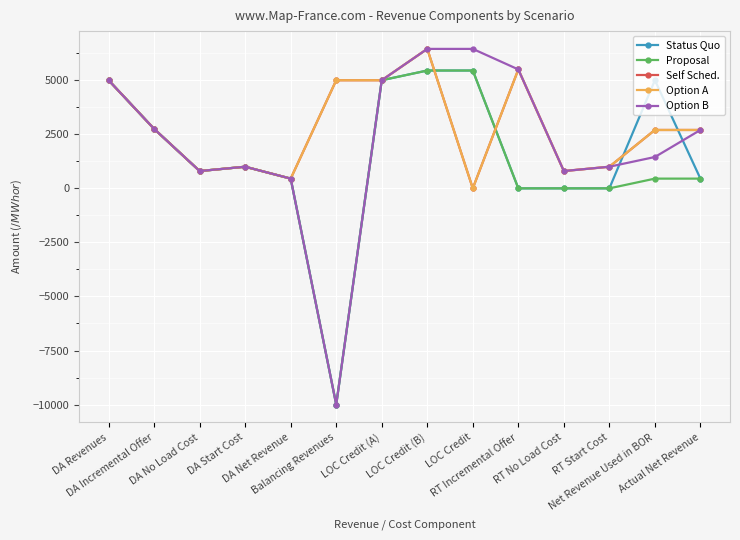

After their last crossing, which series has the higher values: Status Quo or Option B?

Option B